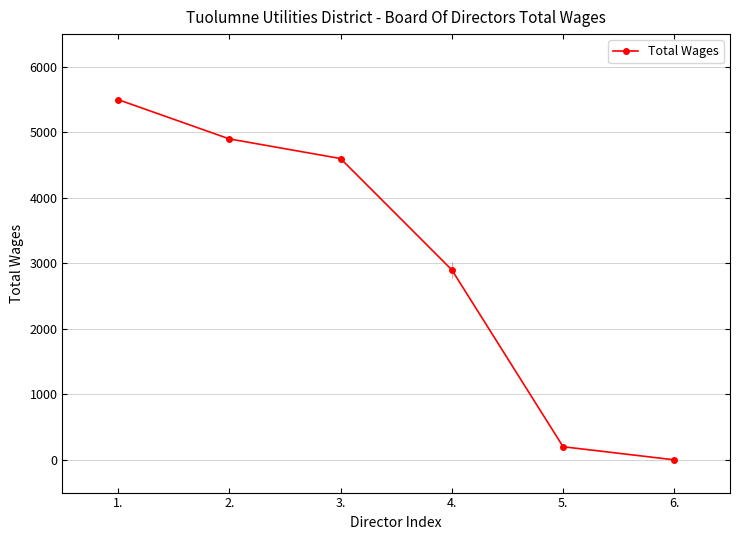

What is the maximum value shown in the chart?

5500